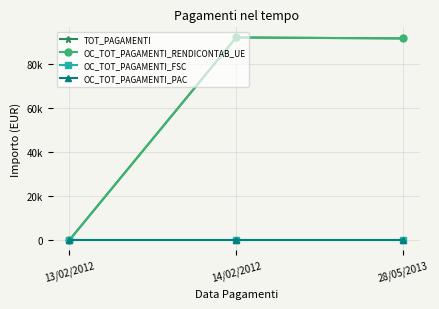

Where does the TOT_PAGAMENTI series first go above 91720?

14/02/2012